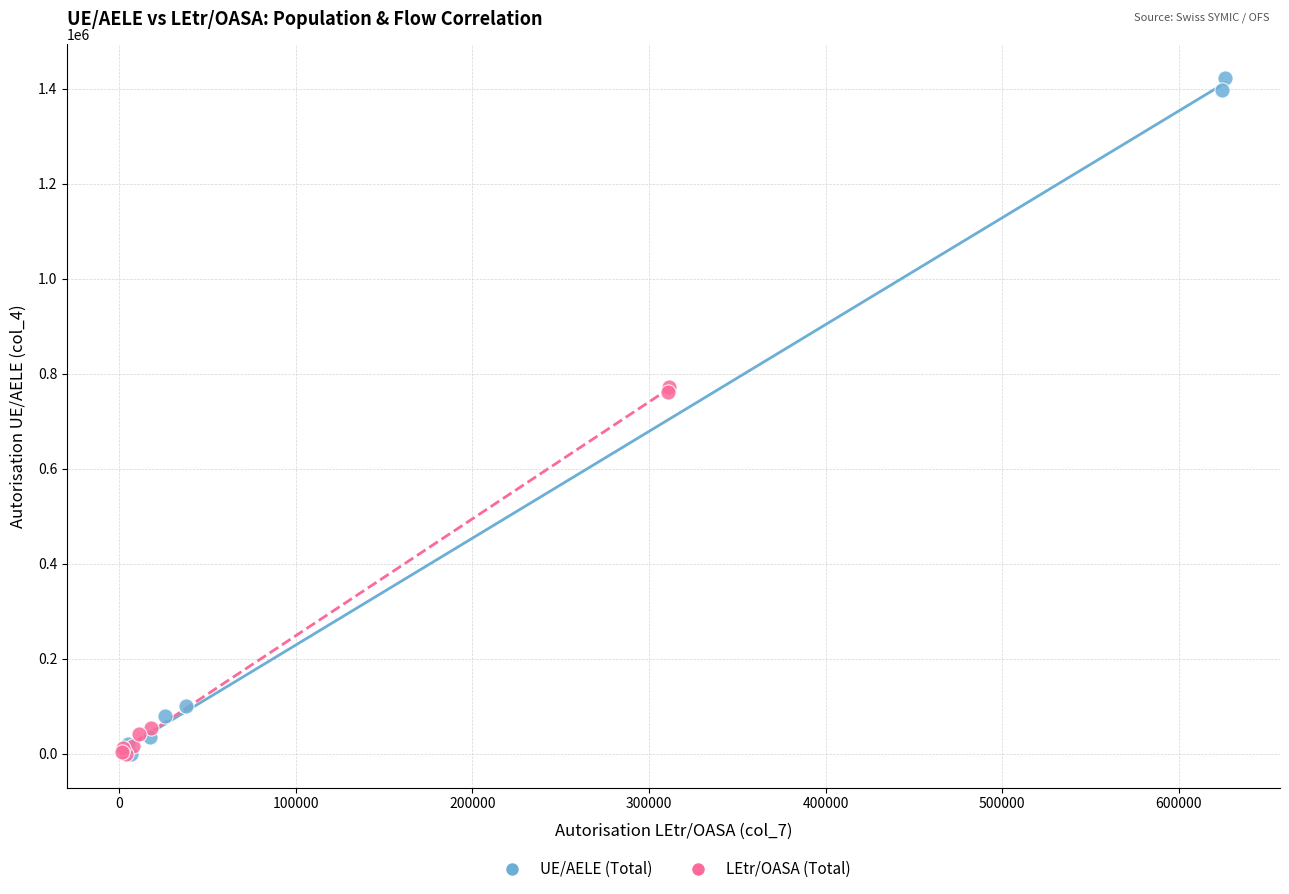

Which series has the widest spread of Y values?

UE/AELE (Total)